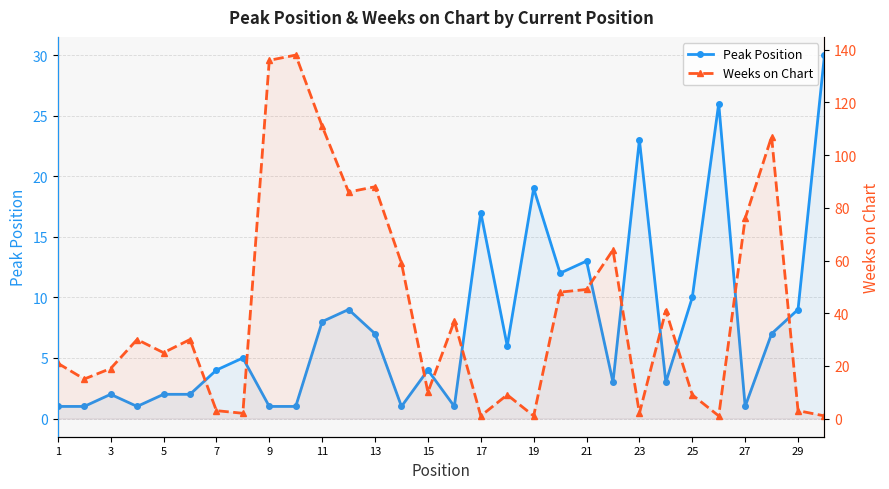

What is the average value of the Weeks on Chart series?

41